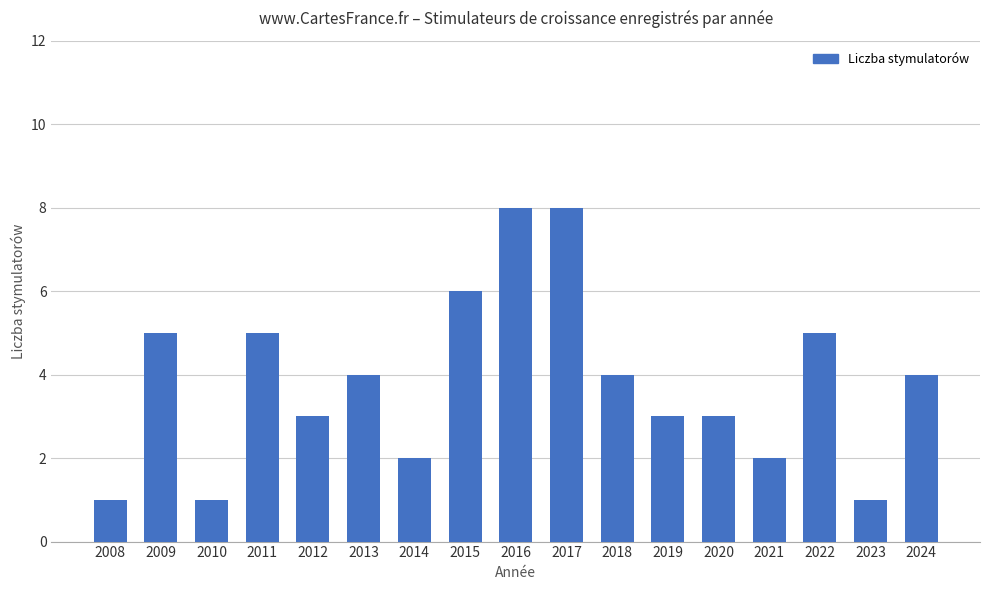

What is the change in value from 2009 to 2017?

+3